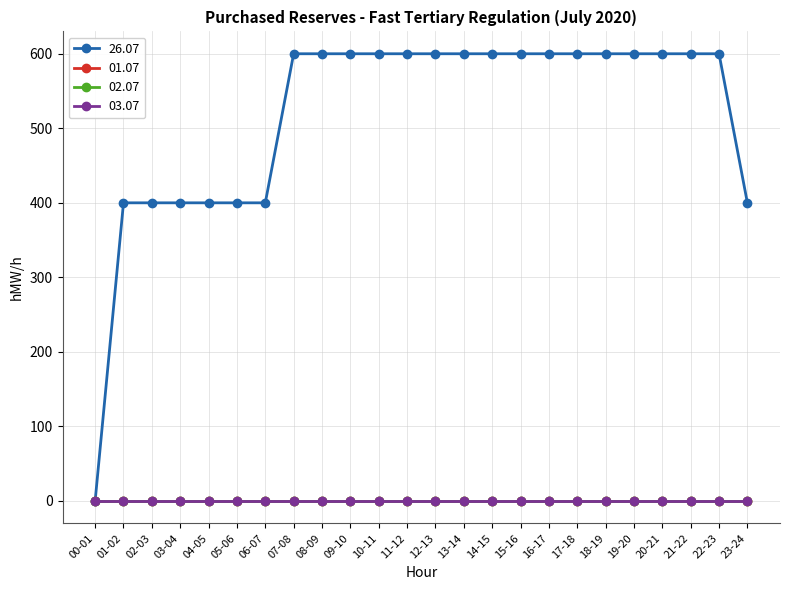

Is this an area chart (filled region under the line)?

No